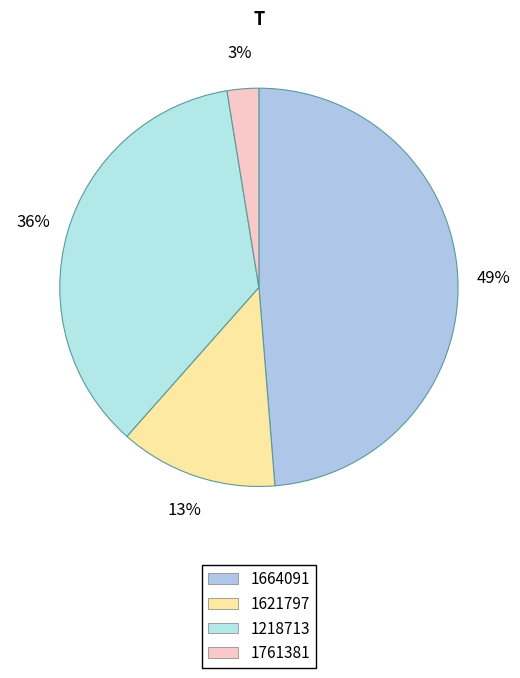

Count the number of slices in the pie.

4